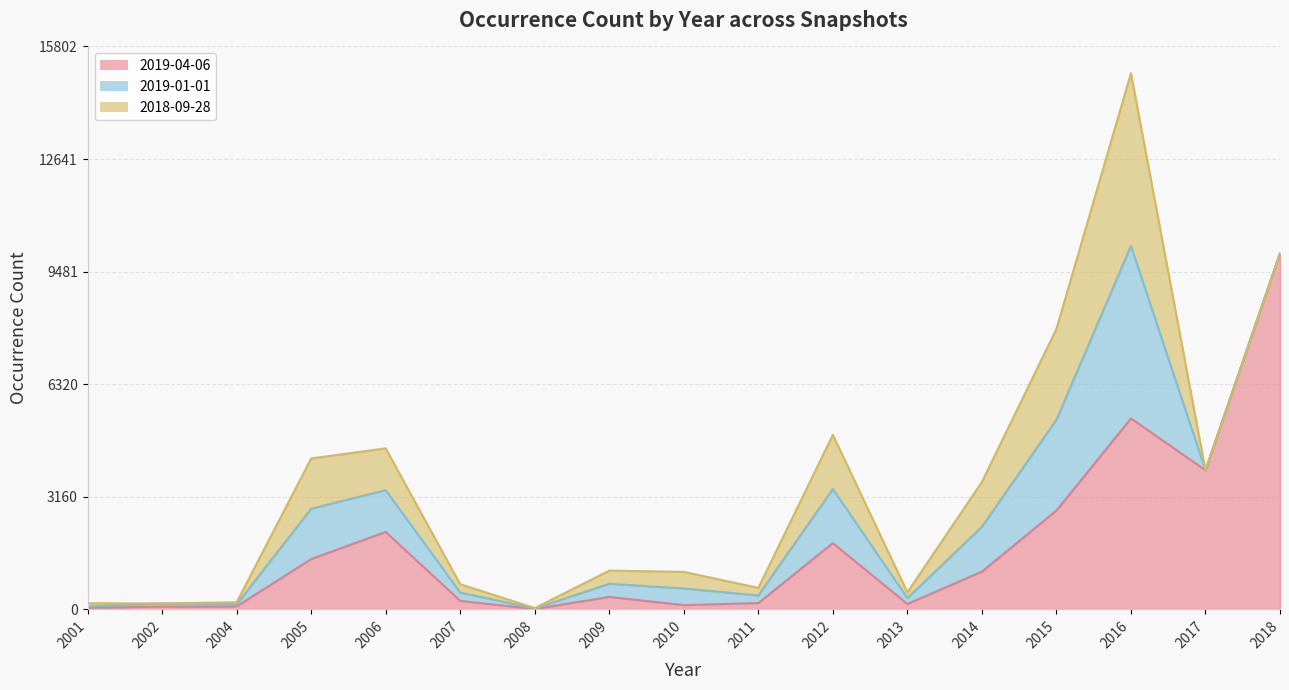

Where is the first local minimum for 2018-09-28?

2002